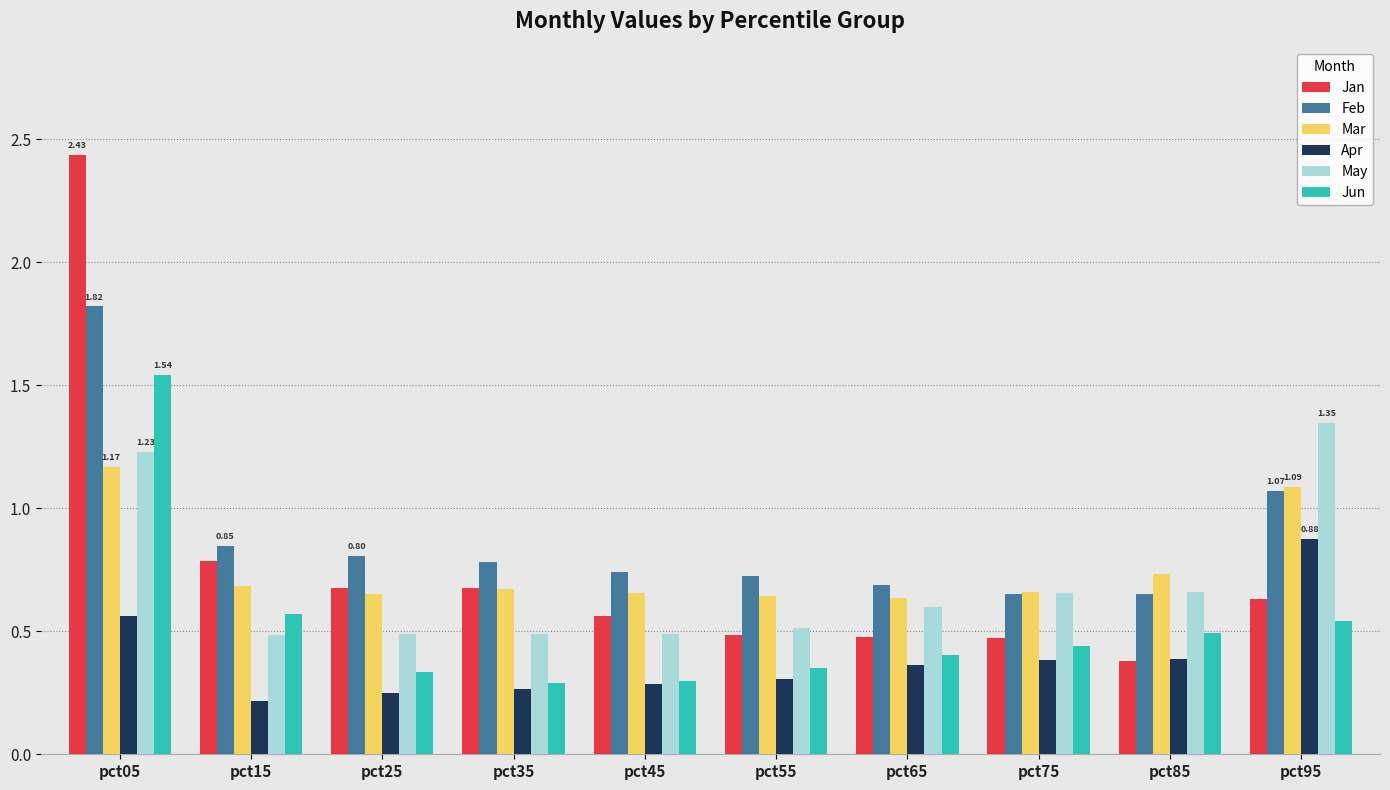

What is the value of the Feb bar at the 1st from the left?

1.8